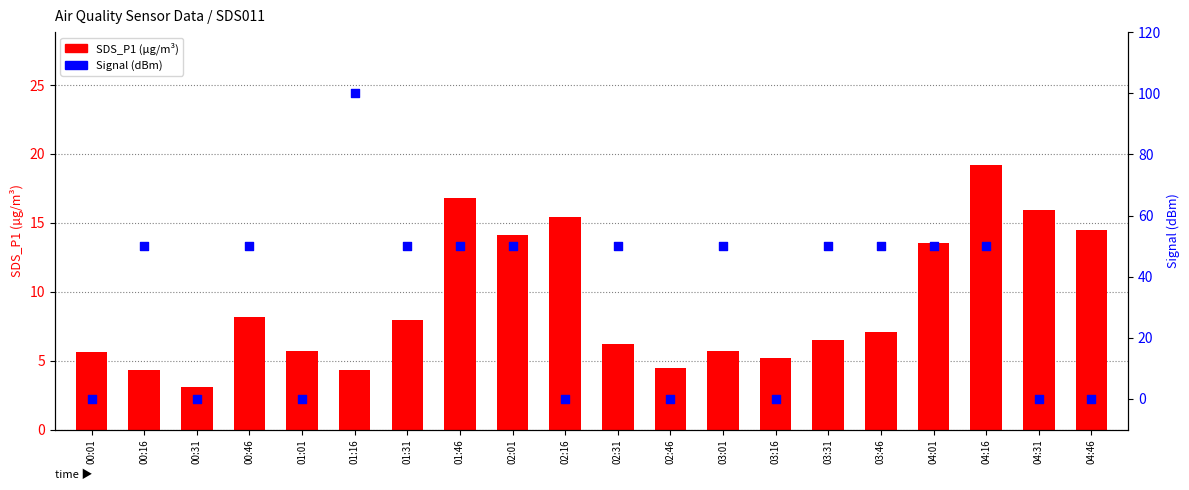

At which category is the sum across all series the highest?

01:16